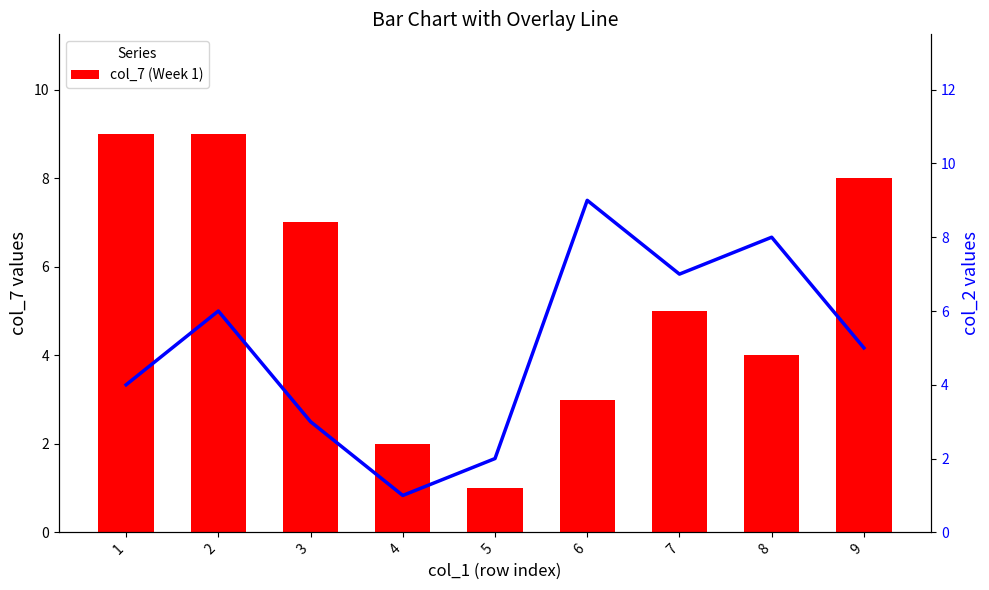

The value of col_2 (Flow) at 8 is 4. True or false?

False